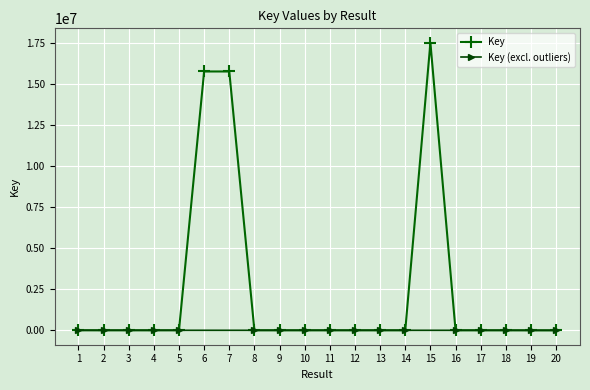

How many points are lower than both their immediate neighbors (excluding endpoints)?

4